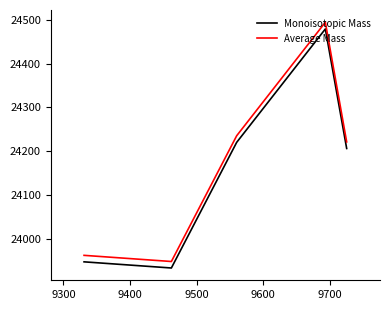

In Average Mass, how many points are higher than both neighbors (excluding endpoints)?

1